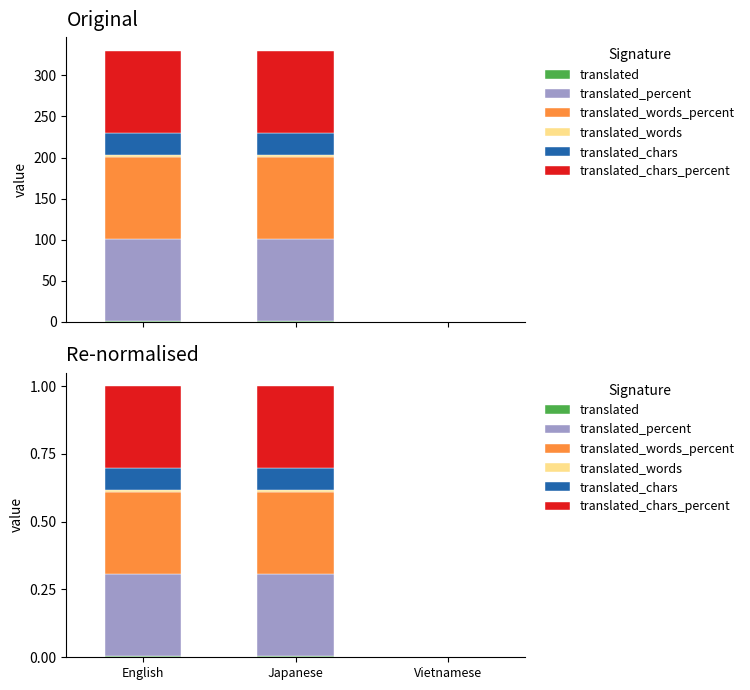

Does the chart contain any negative values?

No